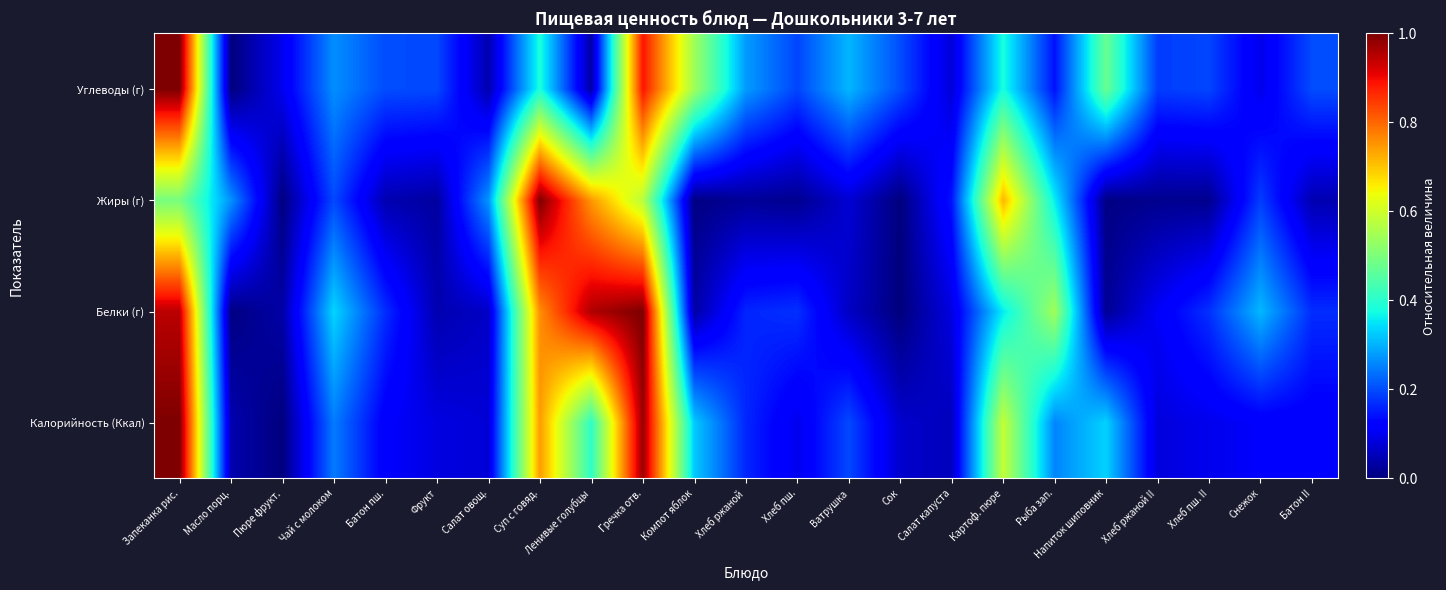

Reading left to right, transcribe all the data shown in this chart.

Калорийность (Ккал): Запеканка рис.=1.0	Масло порц.=0.0	Пюре фрукт.=0.0	Чай с молоком=0.2	Батон пш.=0.1	Фрукт=0.1	Салат овощ.=0.1	Суп с говяд.=0.7	Ленивые голубцы=0.4	Гречка отв.=1.0	Компот яблок=0.3	Хлеб ржаной=0.2	Хлеб пш.=0.1	Ватрушка=0.2	Сок=0.1	Салат капуста=0.1	Картоф. пюре=0.6	Рыба зап.=0.3	Напиток шиповник=0.3	Хлеб ржаной II=0.1	Хлеб пш. II=0.1	Снежок=0.1	Батон II=0.1
Белки (г): Запеканка рис.=0.9	Масло порц.=0.0	Пюре фрукт.=0.0	Чай с молоком=0.3	Батон пш.=0.2	Фрукт=0.0	Салат овощ.=0.1	Суп с говяд.=0.8	Ленивые голубцы=1.0	Гречка отв.=1.0	Компот яблок=0.0	Хлеб ржаной=0.2	Хлеб пш.=0.2	Ватрушка=0.1	Сок=0.0	Салат капуста=0.1	Картоф. пюре=0.4	Рыба зап.=0.5	Напиток шиповник=0.0	Хлеб ржаной II=0.1	Хлеб пш. II=0.2	Снежок=0.3	Батон II=0.2
Жиры (г): Запеканка рис.=0.5	Масло порц.=0.3	Пюре фрукт.=0.0	Чай с молоком=0.2	Батон пш.=0.0	Фрукт=0.0	Салат овощ.=0.3	Суп с говяд.=1.0	Ленивые голубцы=0.7	Гречка отв.=0.6	Компот яблок=0.0	Хлеб ржаной=0.0	Хлеб пш.=0.0	Ватрушка=0.1	Сок=0.0	Салат капуста=0.1	Картоф. пюре=0.7	Рыба зап.=0.4	Напиток шиповник=0.0	Хлеб ржаной II=0.0	Хлеб пш. II=0.0	Снежок=0.2	Батон II=0.0
Углеводы (г): Запеканка рис.=1.0	Масло порц.=0.0	Пюре фрукт.=0.1	Чай с молоком=0.3	Батон пш.=0.2	Фрукт=0.2	Салат овощ.=0.0	Суп с говяд.=0.4	Ленивые голубцы=0.0	Гречка отв.=0.9	Компот яблок=0.5	Хлеб ржаной=0.3	Хлеб пш.=0.2	Ватрушка=0.3	Сок=0.2	Салат капуста=0.1	Картоф. пюре=0.4	Рыба зап.=0.1	Напиток шиповник=0.5	Хлеб ржаной II=0.2	Хлеб пш. II=0.2	Снежок=0.1	Батон II=0.2